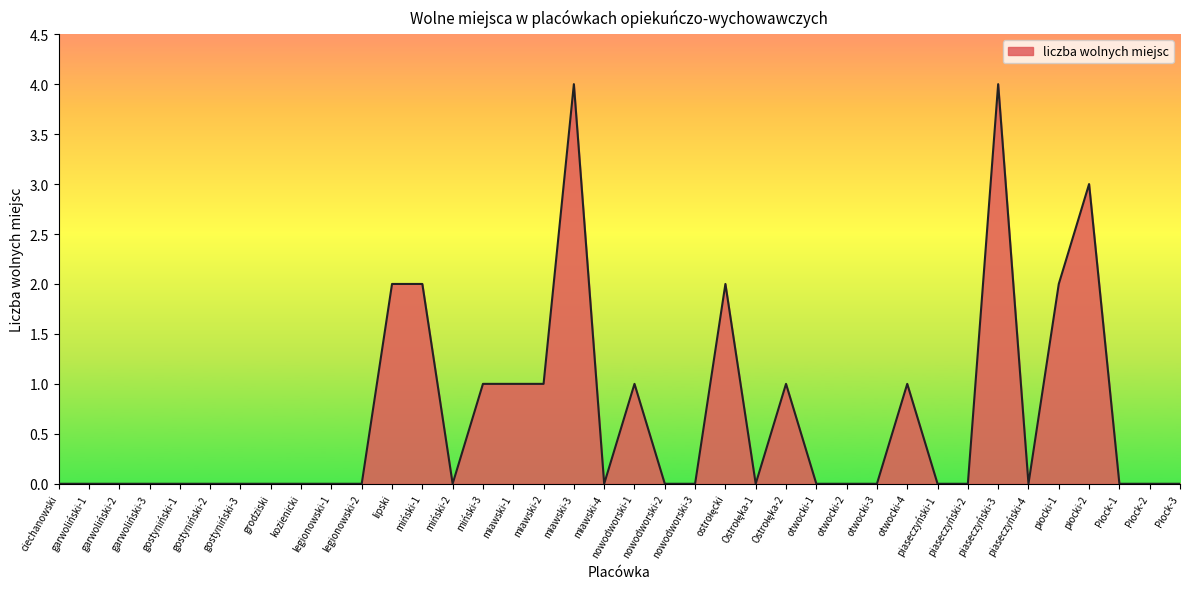

True or false: the data shows 0 at legionowski-2.

True